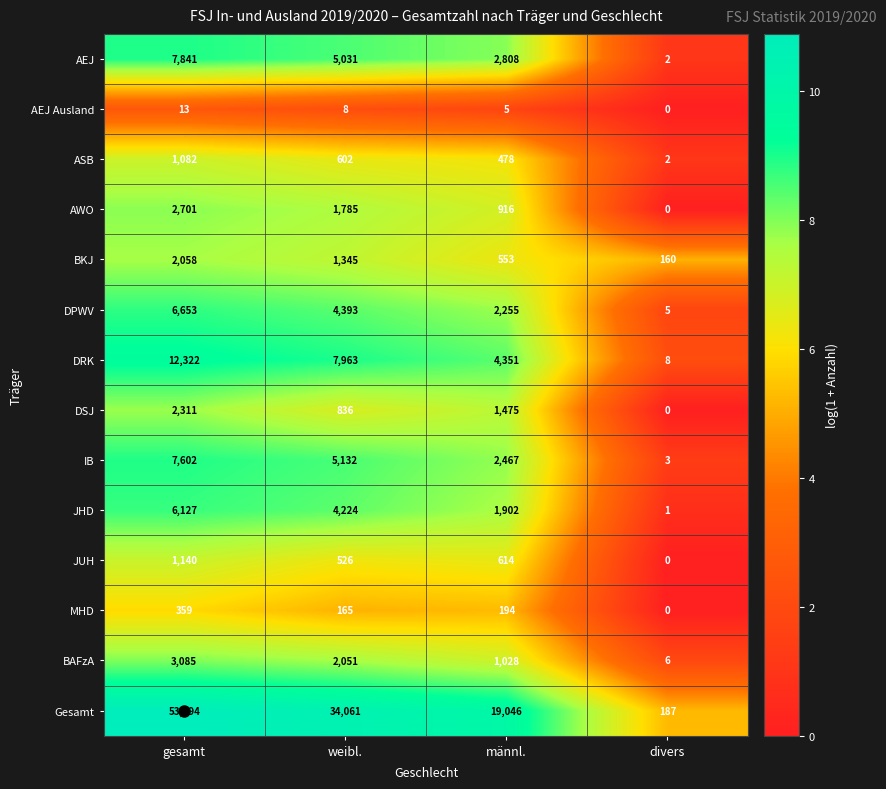

What is the total value across all series at weibl.?

68122